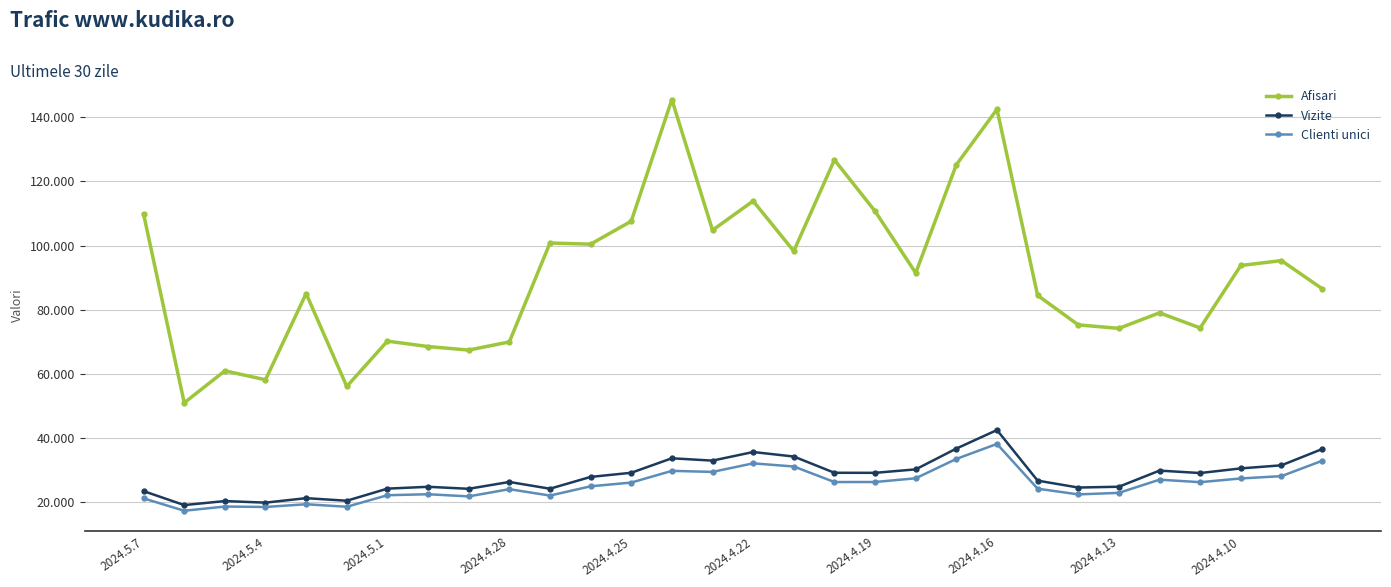

What is the average value of the Vizite series?

28107